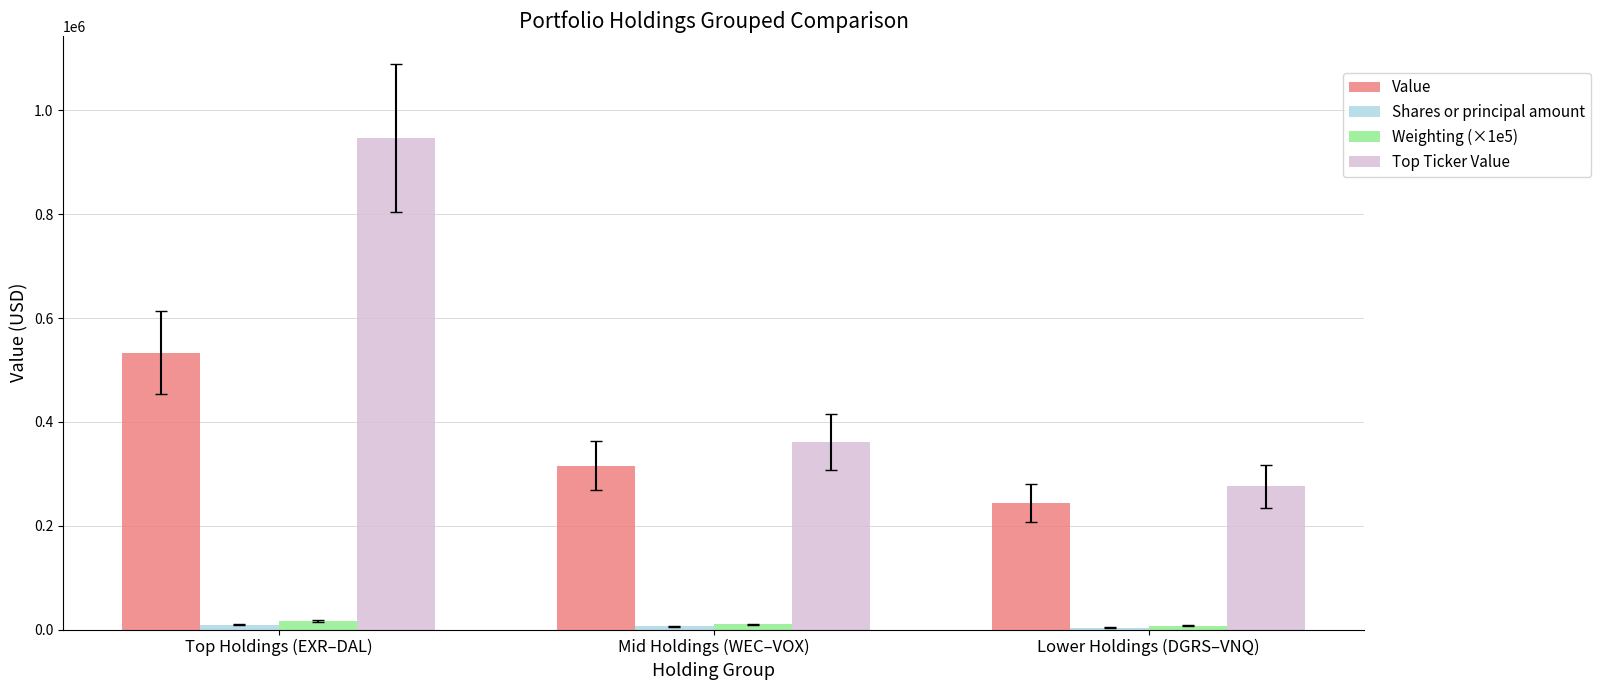

True or false: Top Ticker Value has a value of 947000.0 at Top Holdings (EXR–DAL).

True